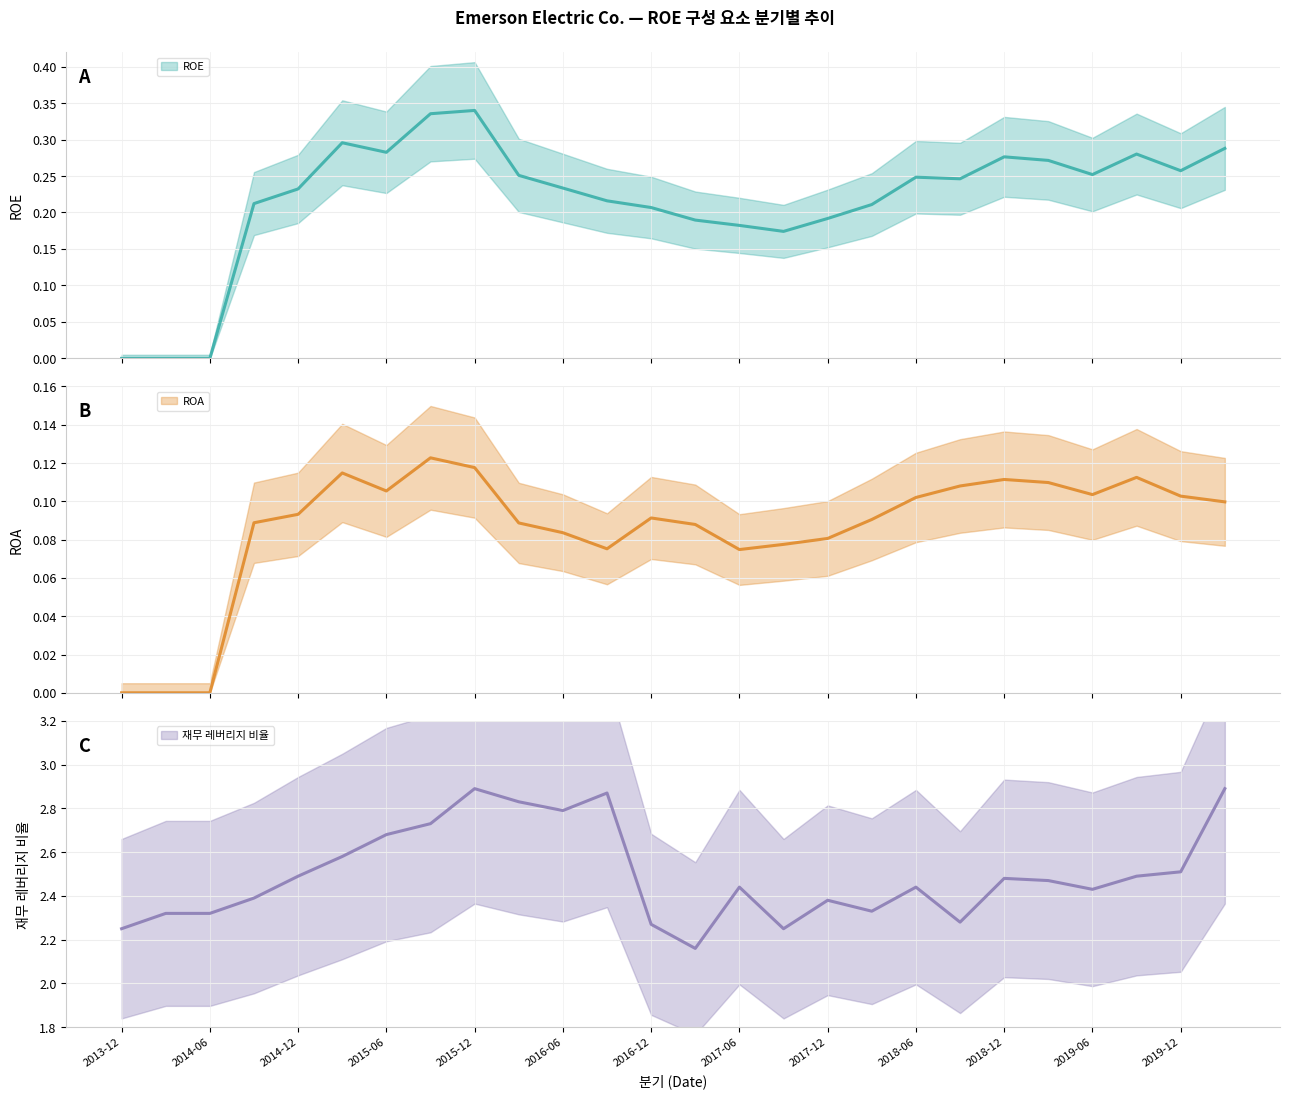

Reading left to right, list all the values displayed in this chart.

ROE: 0.0	0.0	0.0	0.2	0.2	0.3	0.3	0.3	0.3	0.3	0.2	0.2	0.2	0.2	0.2	0.2	0.2	0.2	0.2	0.2	0.3	0.3	0.3	0.3	0.3	0.3
ROA: 0.0	0.0	0.0	0.1	0.1	0.1	0.1	0.1	0.1	0.1	0.1	0.1	0.1	0.1	0.1	0.1	0.1	0.1	0.1	0.1	0.1	0.1	0.1	0.1	0.1	0.1
재무 레버리지 비율: 2.2	2.3	2.3	2.4	2.5	2.6	2.7	2.7	2.9	2.8	2.8	2.9	2.3	2.2	2.4	2.2	2.4	2.3	2.4	2.3	2.5	2.5	2.4	2.5	2.5	2.9